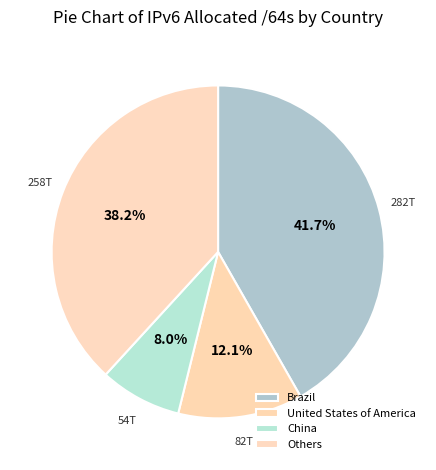

How many slices are in this pie chart?

4